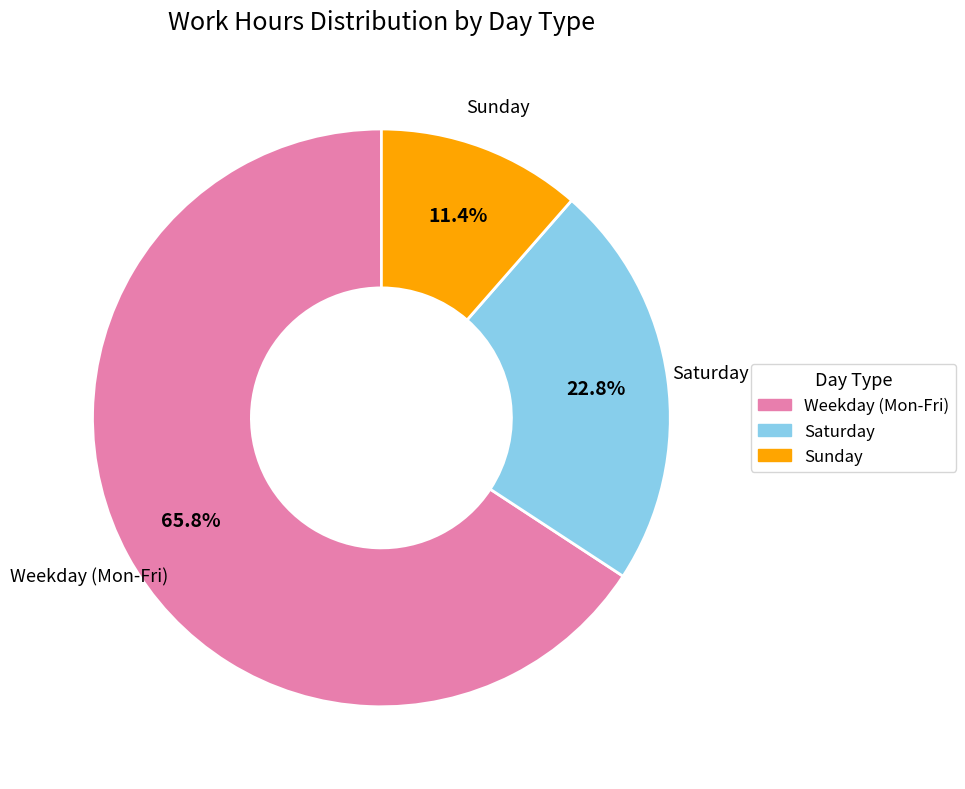

Is there any slice that represents more than half of the pie?

Yes